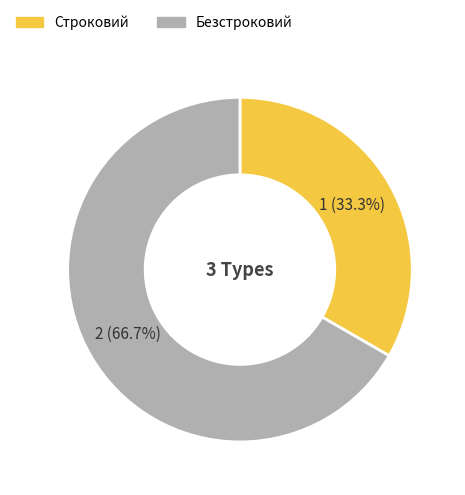

How many slices are in this pie chart?

2